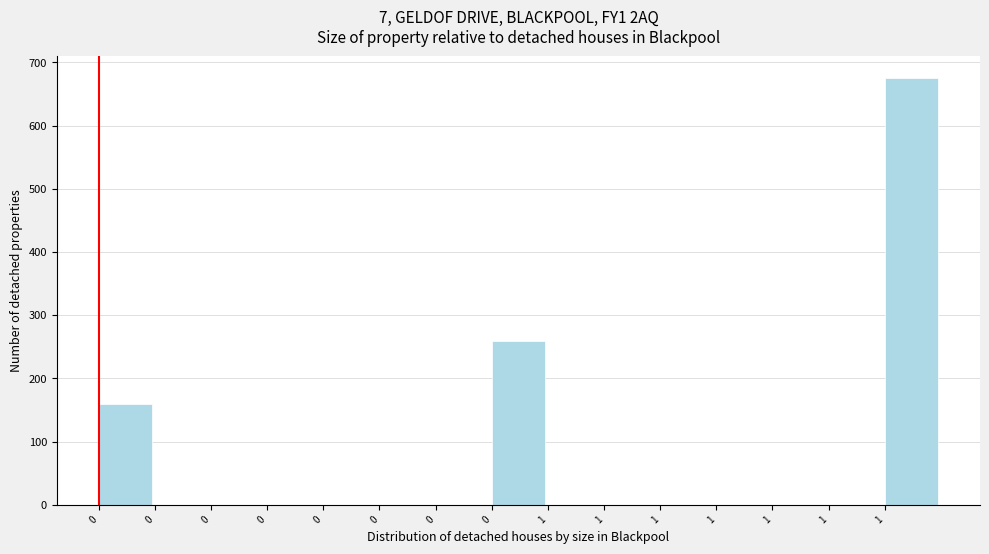

How many series are shown in this chart?

1